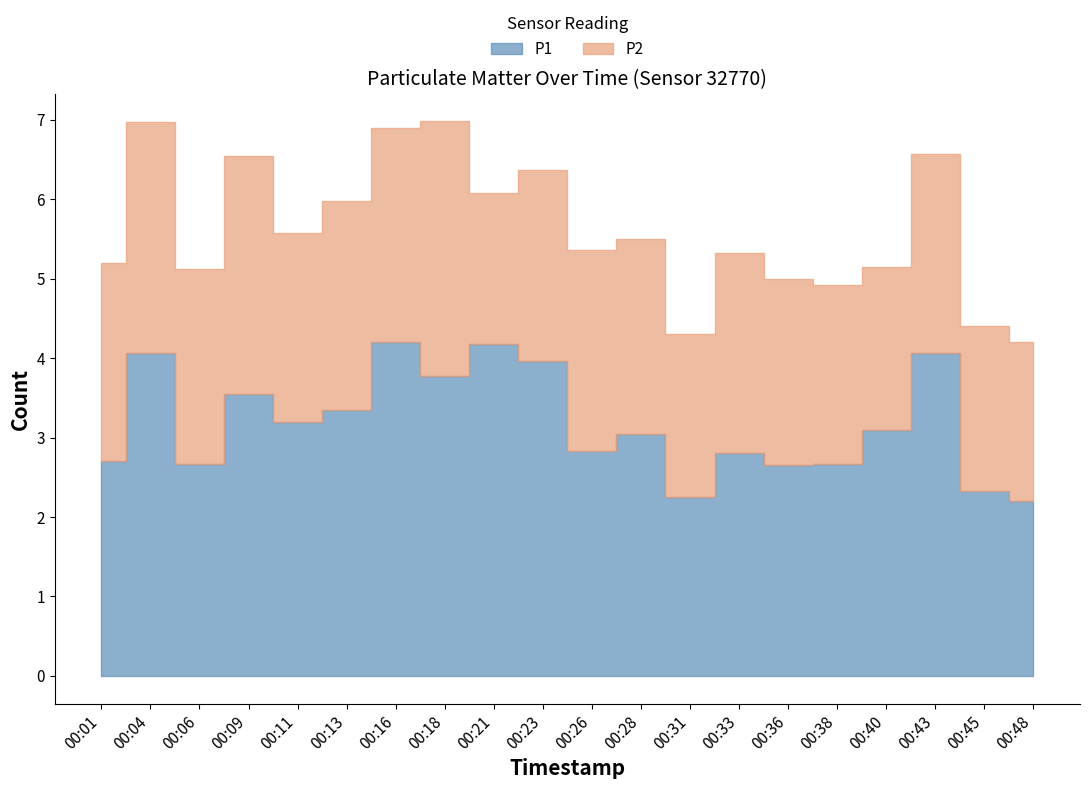

What is the spread (max minus min) of values at 00:09?

0.5